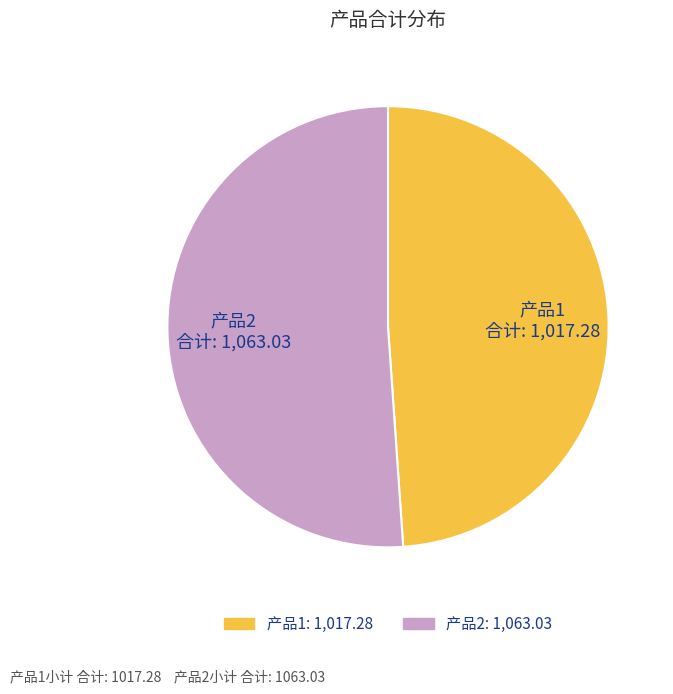

Count the number of slices in the pie.

2